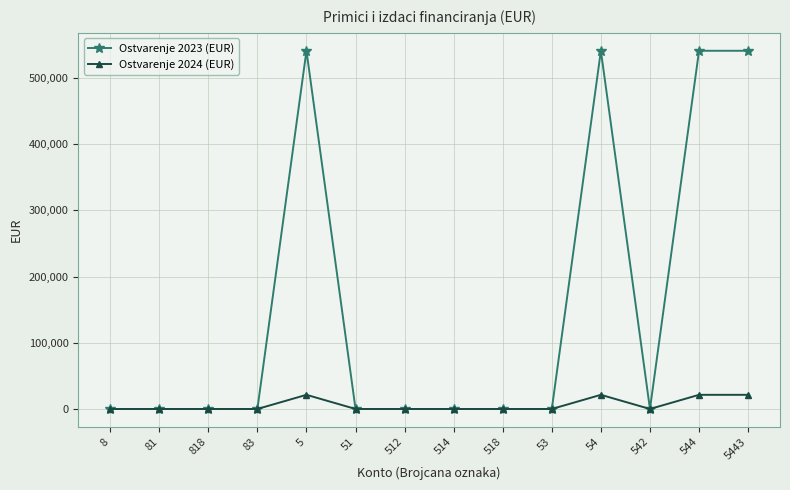

Reading left to right, transcribe all the data shown in this chart.

Ostvarenje 2023 (EUR): 0.0	0.0	0.0	0.0	541058.4	0.0	0.0	0.0	0.0	0.0	541058.4	0.0	541058.4	541058.4
Ostvarenje 2024 (EUR): 0.0	0.0	0.0	0.0	21373.5	0.0	0.0	0.0	0.0	0.0	21373.5	0.0	21373.5	21373.5